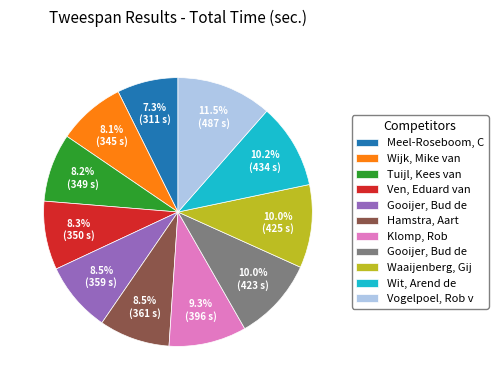

Is there a majority slice in this chart?

No